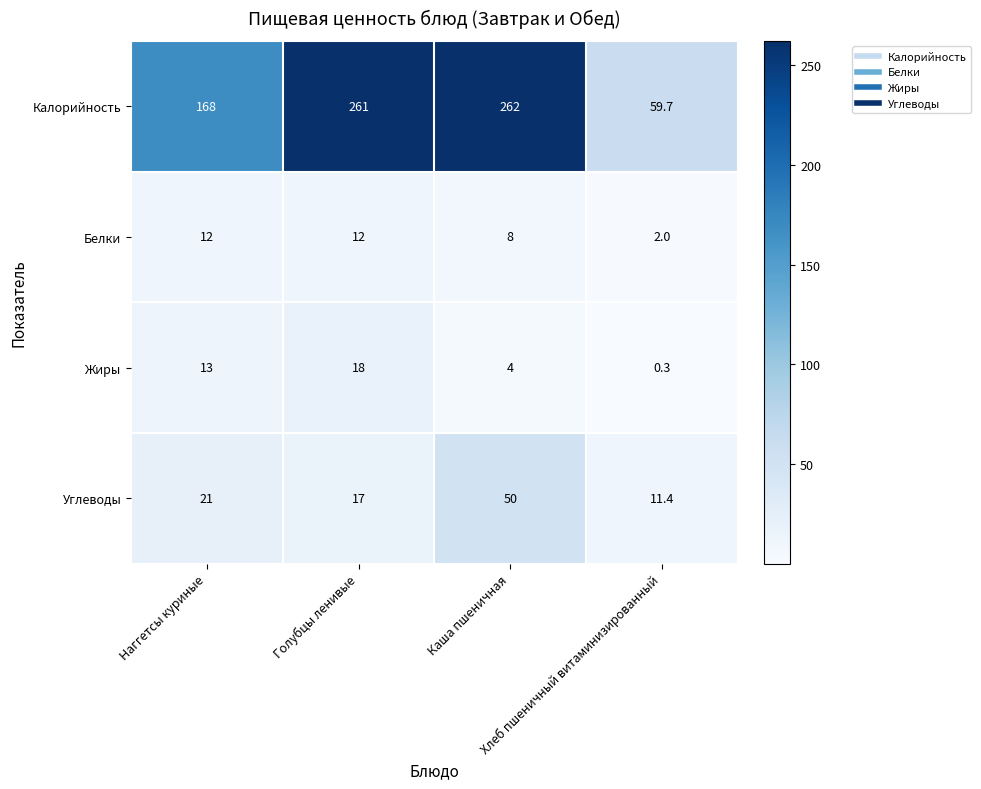

How many categories are shown in the chart?

4